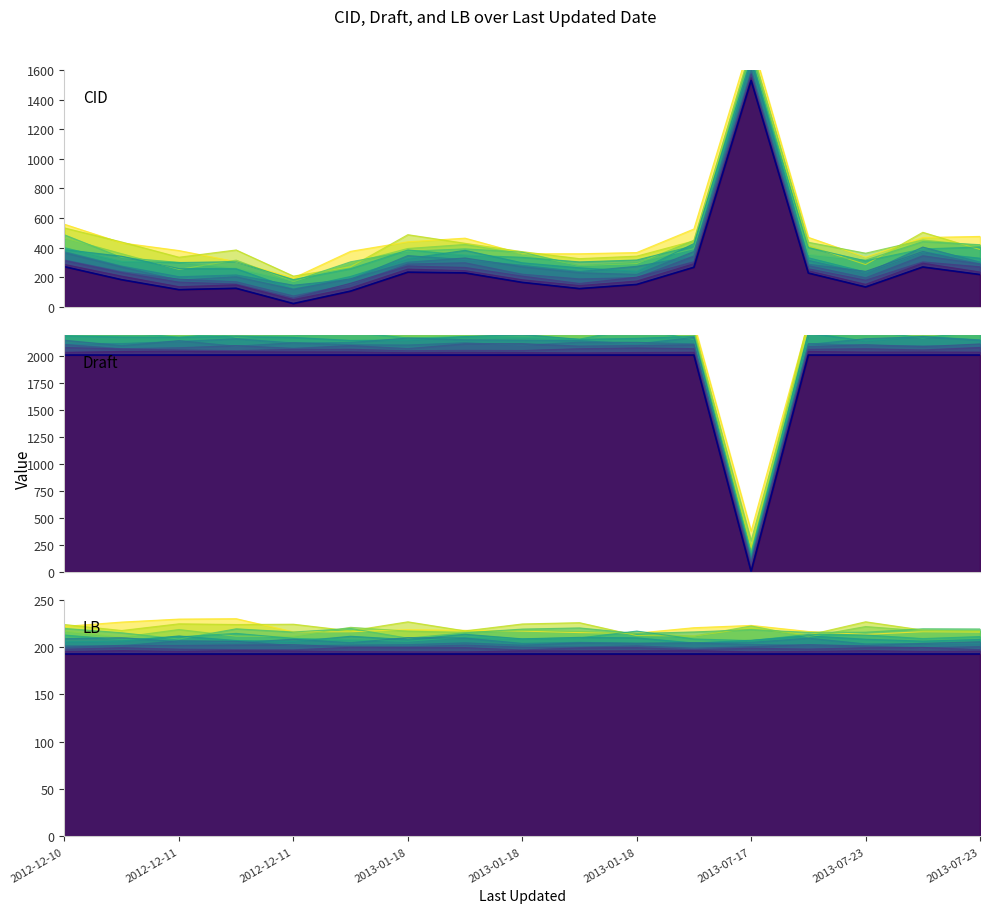

Read the CID (actual) value at 2013-07-23, to the nearest 50.

250